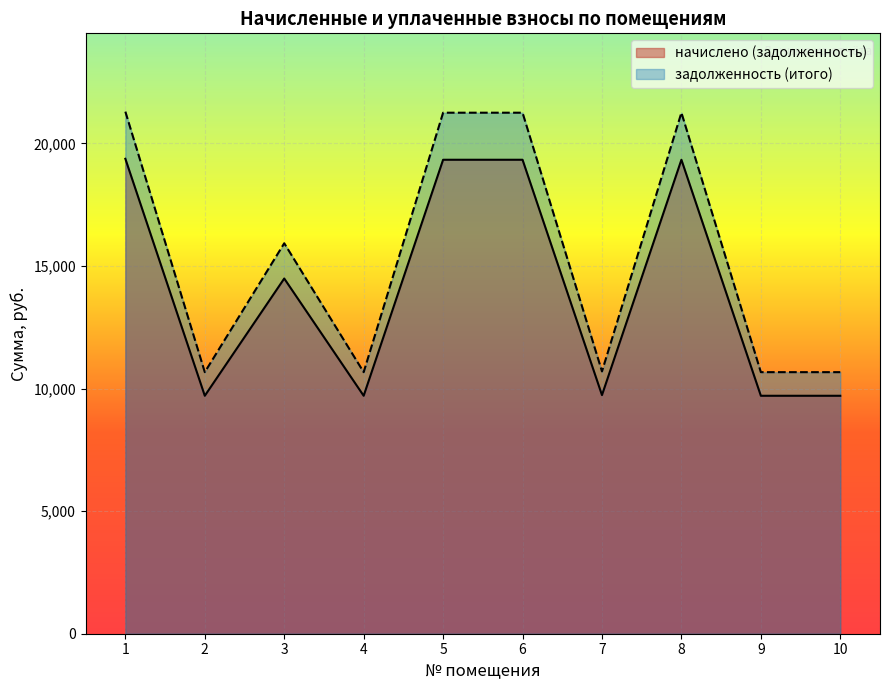

Rank the series at 2 from lowest to highest value.

начислено (задолженность), задолженность (итого)